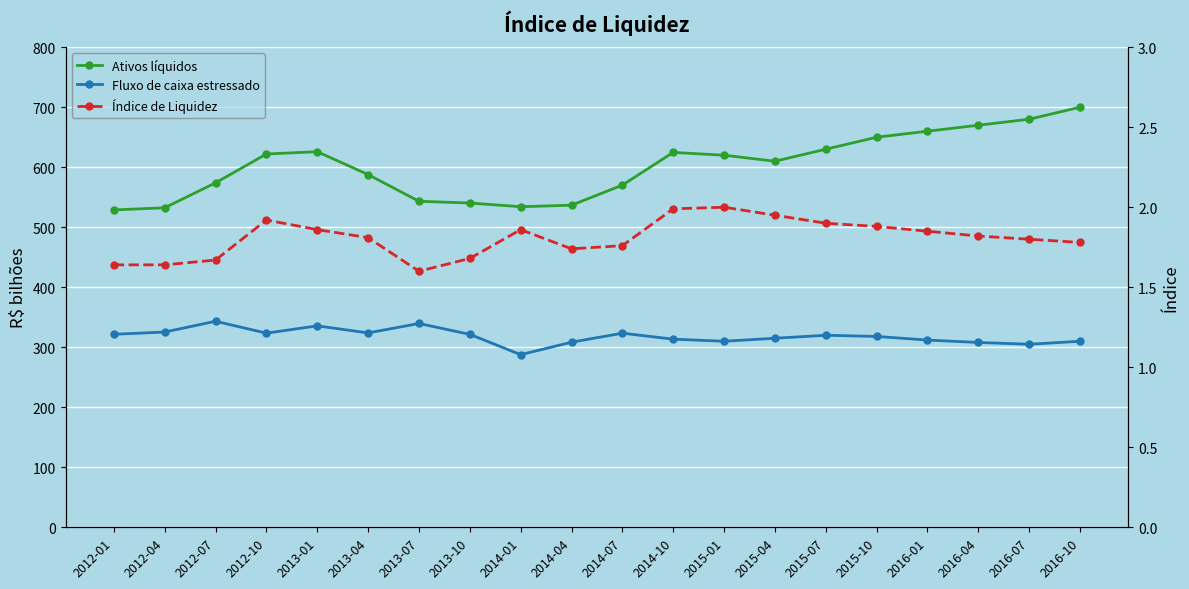

Reading left to right, extract all data points from this chart.

Ativos líquidos: 528.8	532.4	574.0	622.0	625.9	587.8	543.3	540.4	534.2	536.7	570.2	624.7	620.0	610.0	630.0	650.0	660.0	670.0	680.0	700.0
Fluxo de caixa estressado: 321.6	325.4	343.4	323.5	335.7	323.9	339.6	321.5	287.7	308.4	323.4	313.5	310.0	315.0	320.0	318.0	312.0	308.0	305.0	310.0
Índice de Liquidez: 1.6	1.6	1.7	1.9	1.9	1.8	1.6	1.7	1.9	1.7	1.8	2.0	2.0	1.9	1.9	1.9	1.9	1.8	1.8	1.8